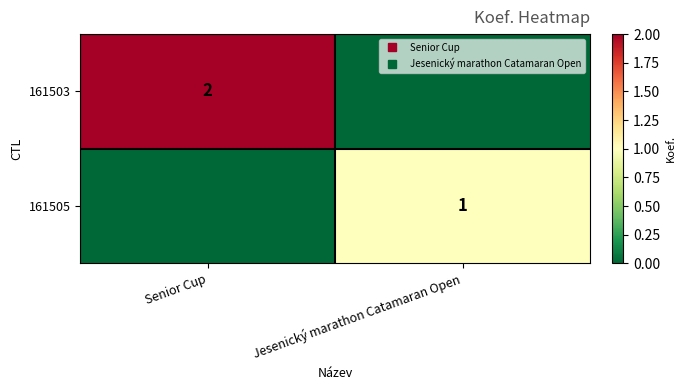

What is the difference between the highest and lowest values at Jesenický marathon Catamaran Open?

1